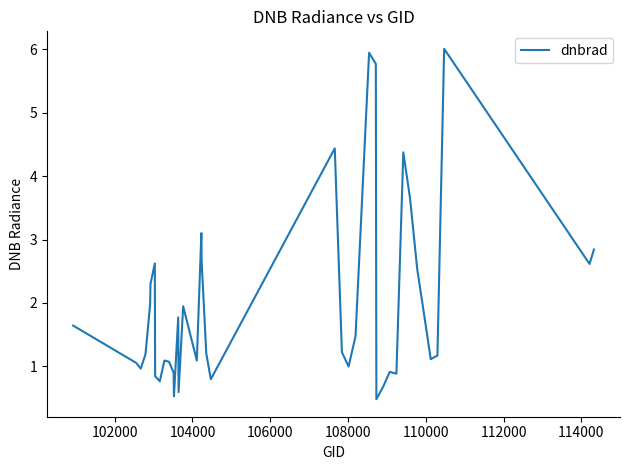

True or false: the data has more than 1 interior local peaks.

True